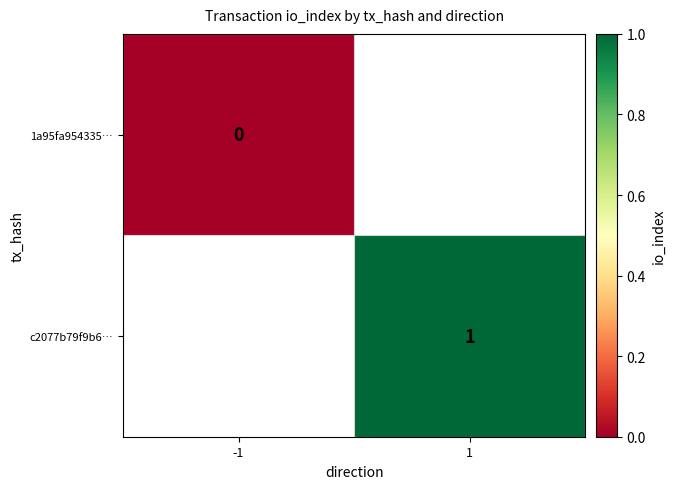

Which has a higher value, -1 or 1?

1